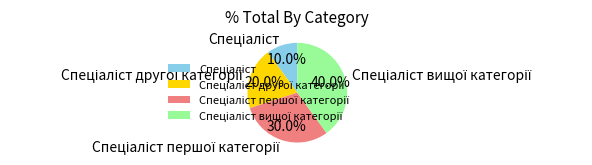

Is there a majority slice in this chart?

No